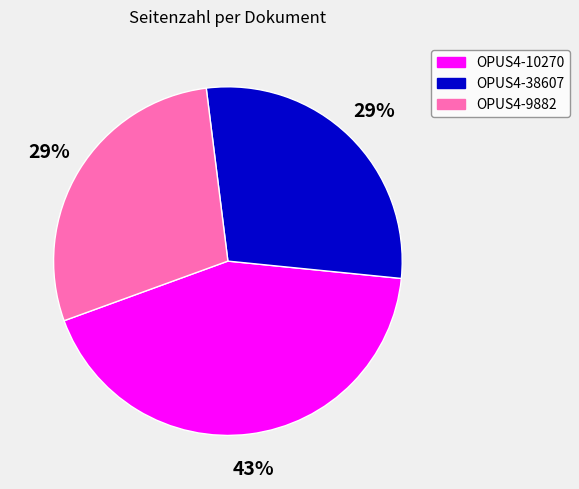

Approximately how many times larger is the value at OPUS4-9882 compared to OPUS4-10270?

0.7